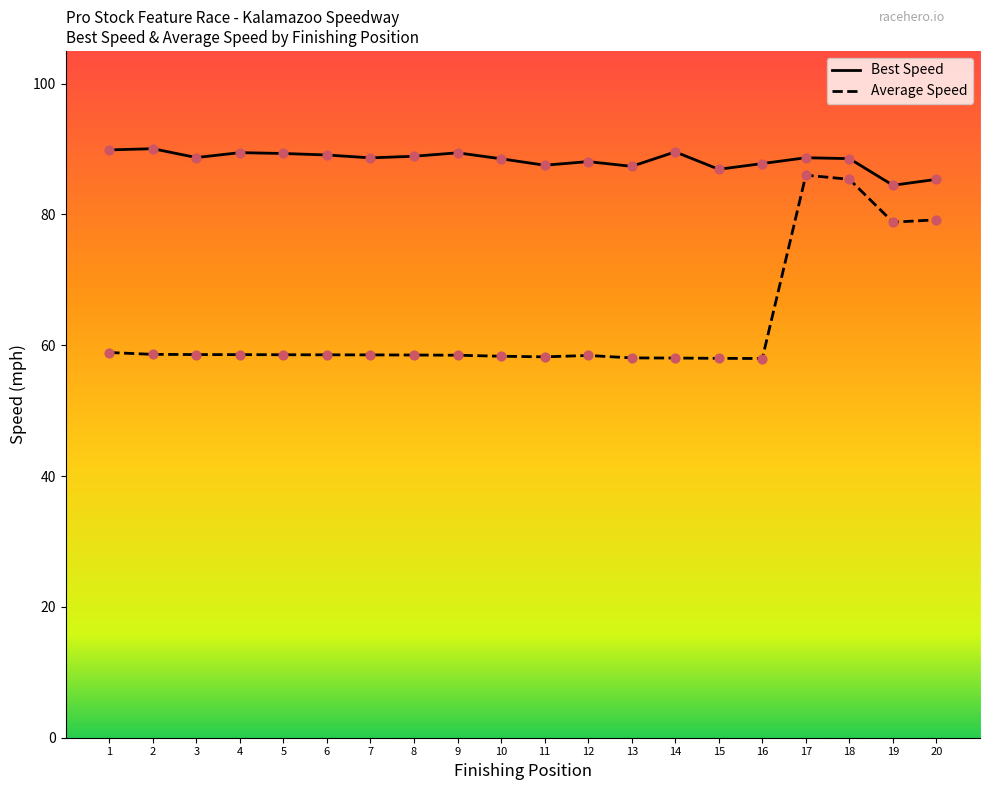

Between 11 and 19, which series saw the biggest shift?

Average Speed